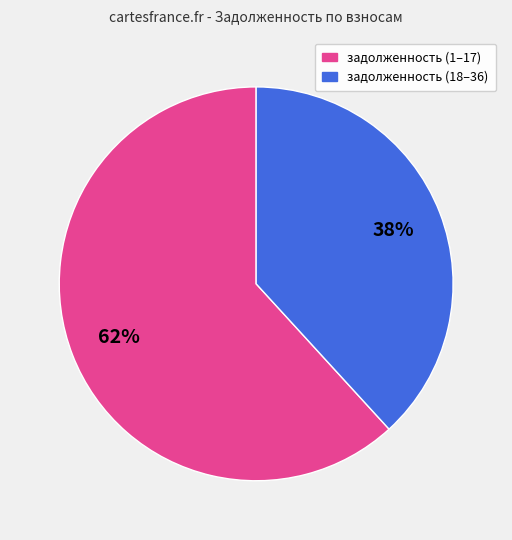

Is there a majority slice in this chart?

Yes